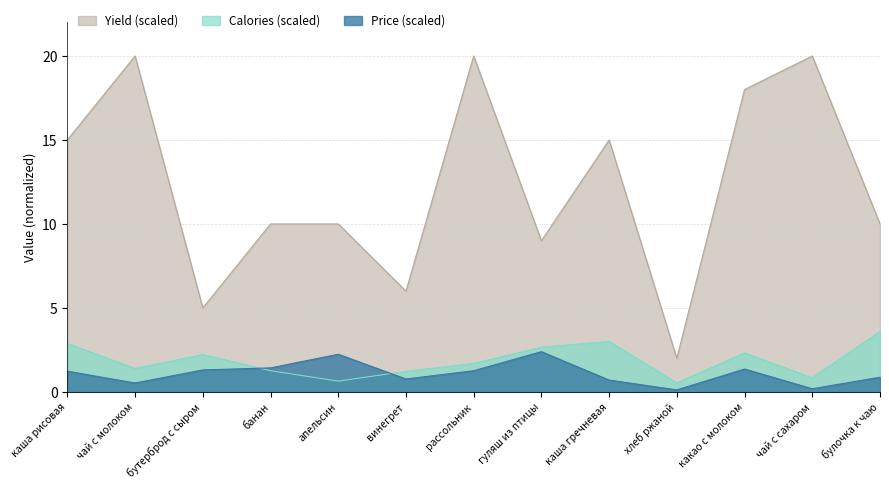

True or false: Price and Calories intersect in this chart.

True